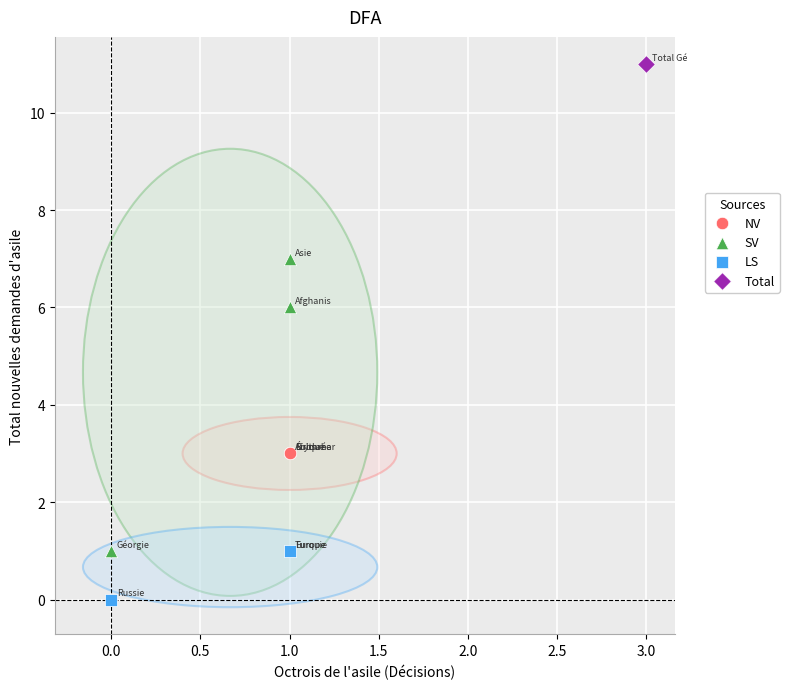

Which series reaches the maximum Y coordinate?

Total